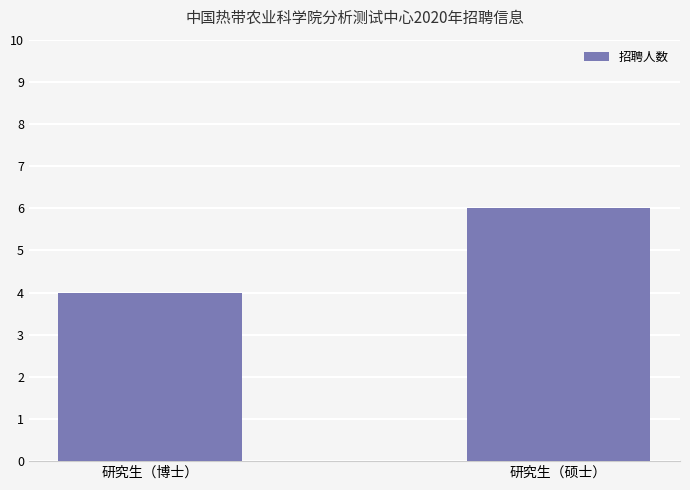

At which category does the chart reach its minimum across all series?

研究生（博士）